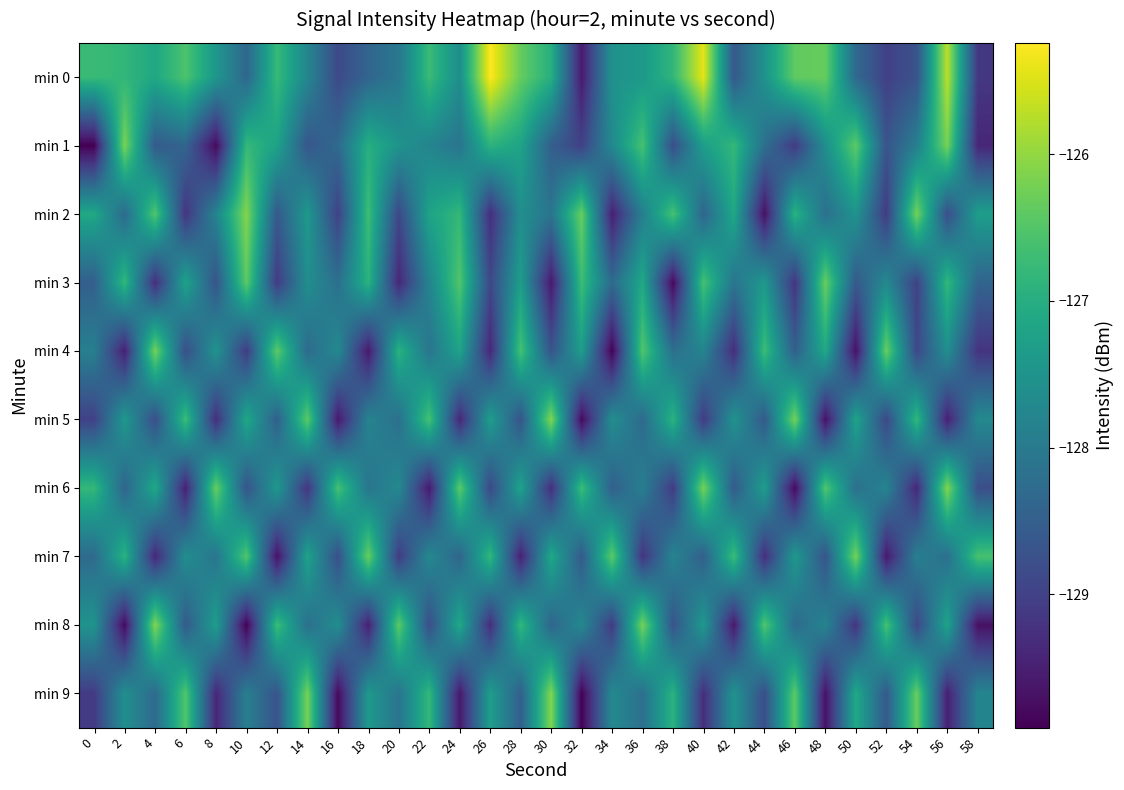

Which label corresponds to the largest value in the chart?

26